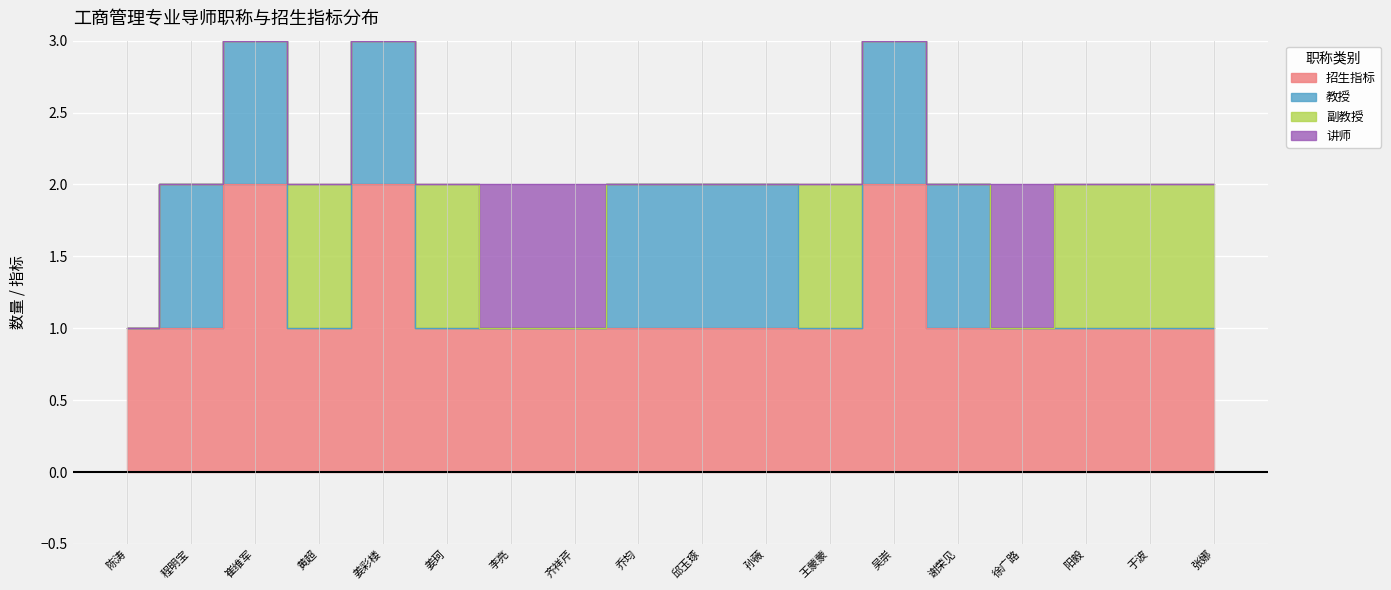

True or false: 副教授 and 教授 intersect in this chart.

True